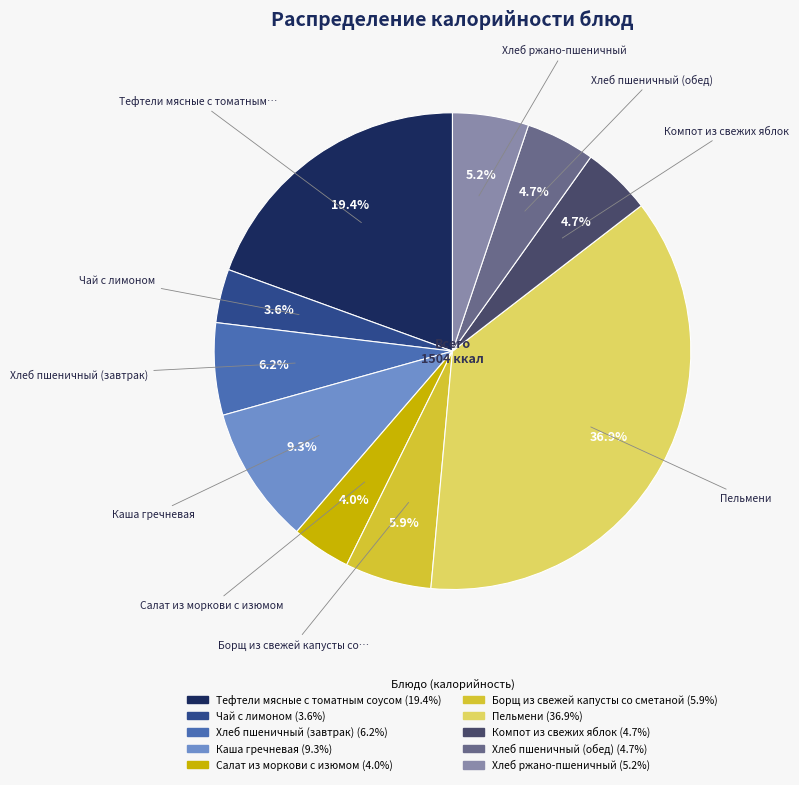

To the nearest percent, what is the difference between the Хлеб ржано-пшеничный and Чай с лимоном slice percentages?

2%